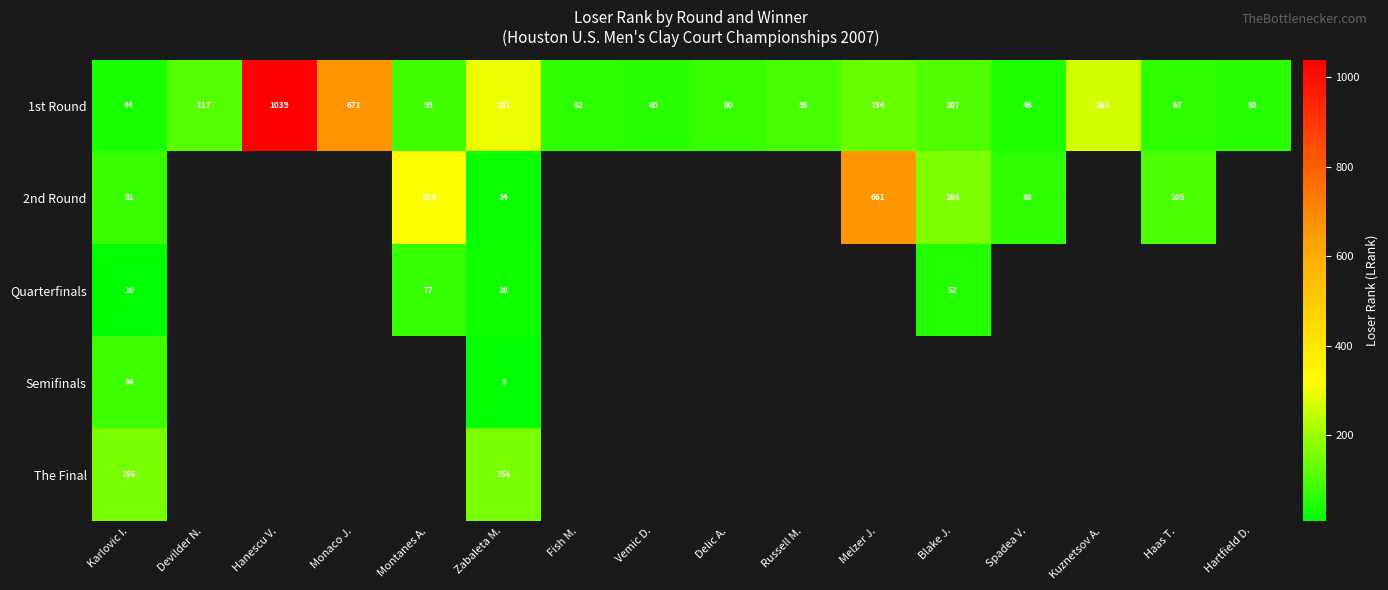

At which label does 1st Round first exceed 95?

Devilder N.